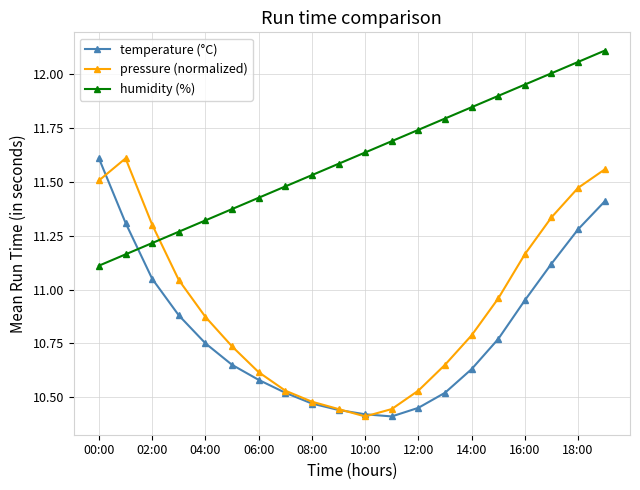

True or false: pressure (normalized) has more than 0 points higher than both neighbors.

True